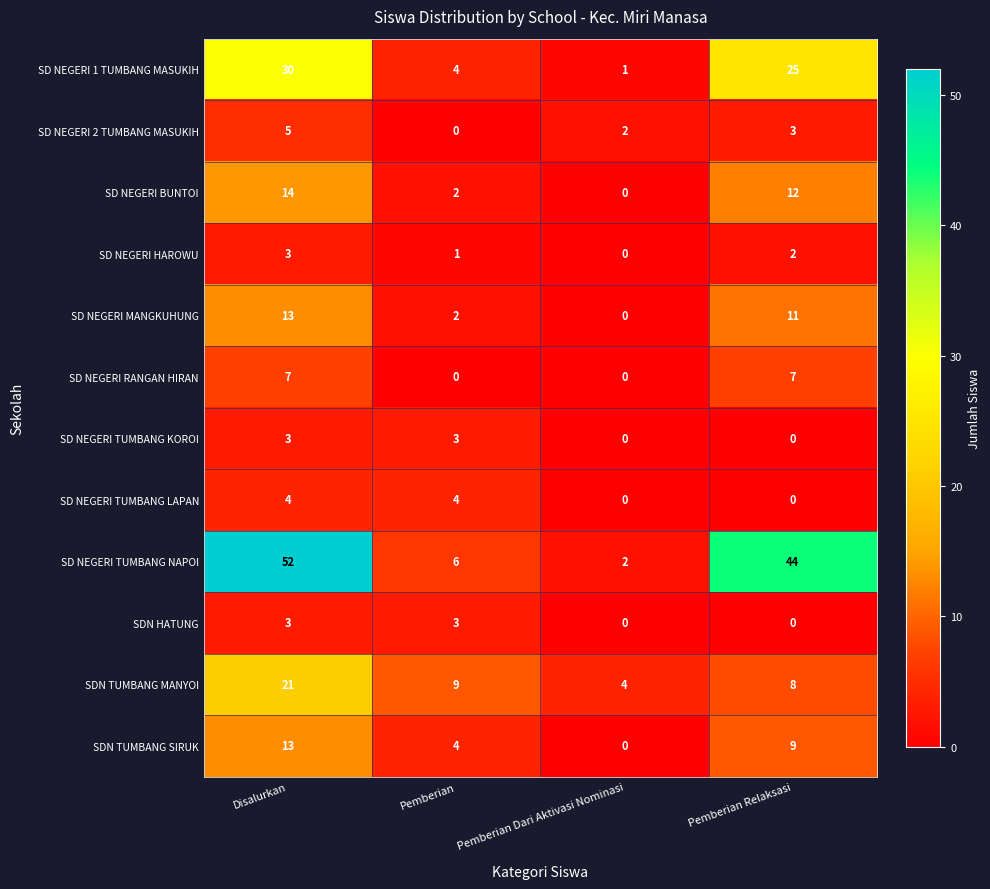

Is it true that SD NEGERI RANGAN HIRAN equals -5 at Pemberian Dari Aktivasi Nominasi?

False